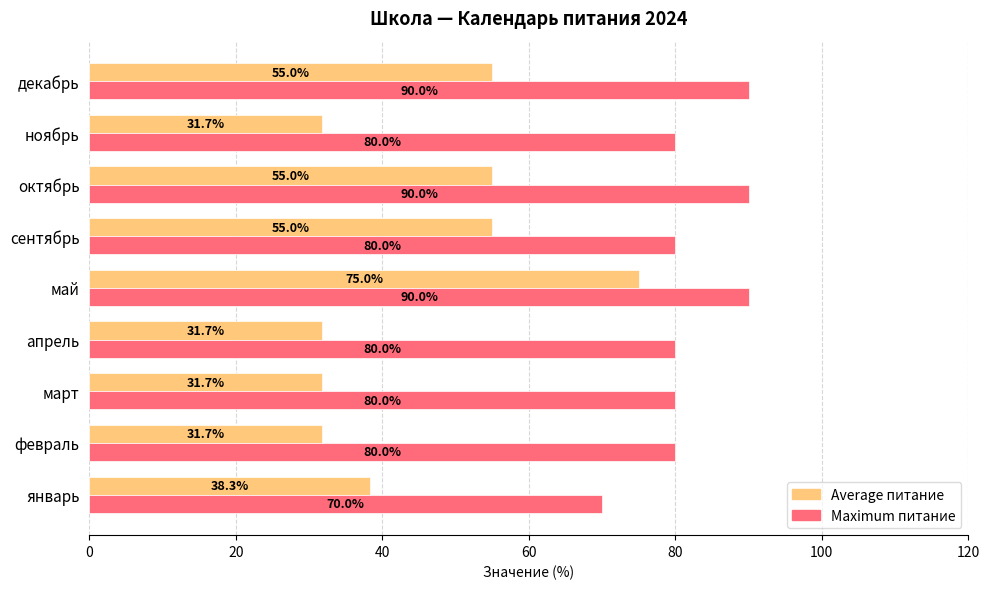

What is the difference between the Average питание values at январь and ноябрь?

6.6